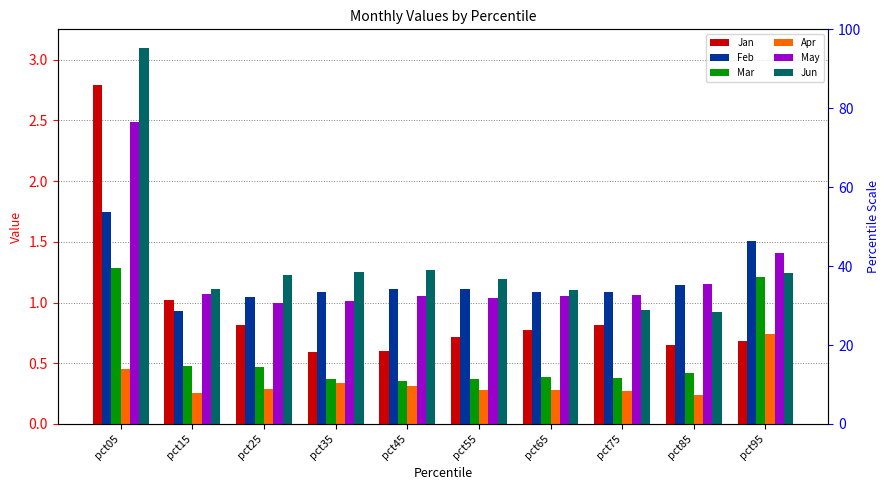

Which series has the widest spread of values?

Jan